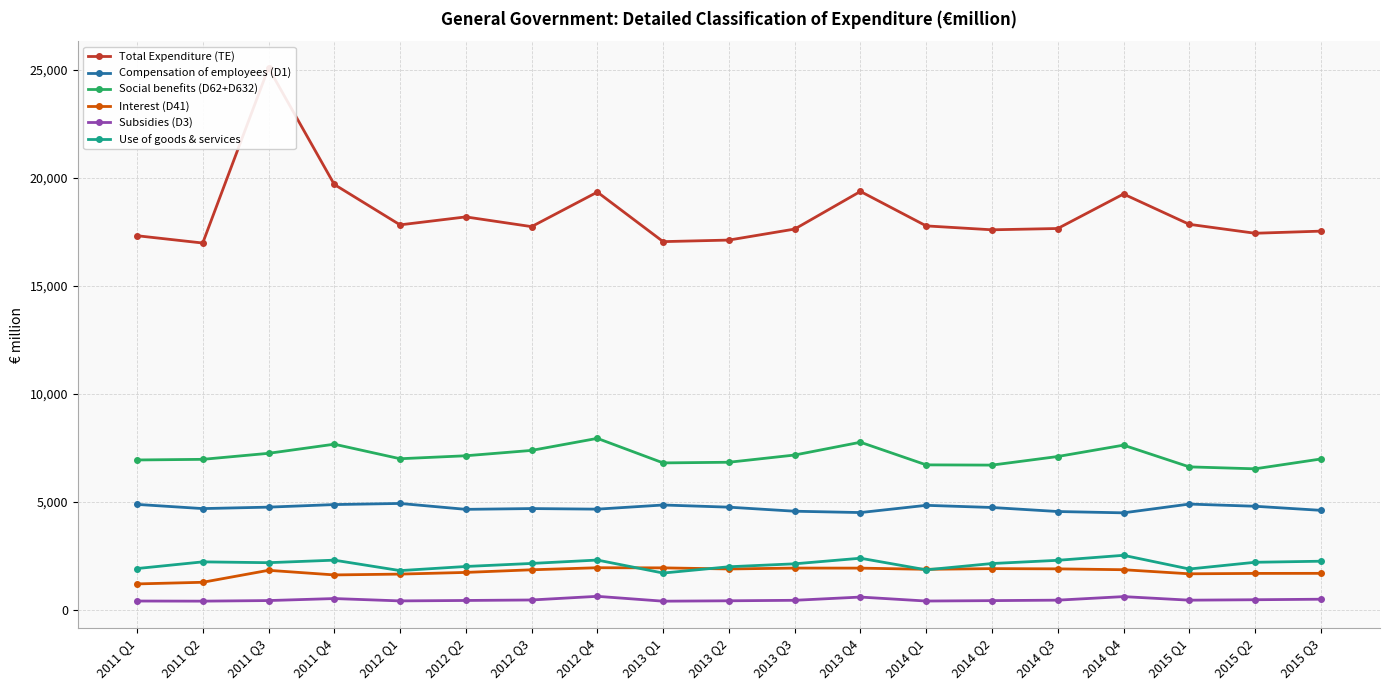

Which series has the largest total across all categories?

Total Expenditure (TE)